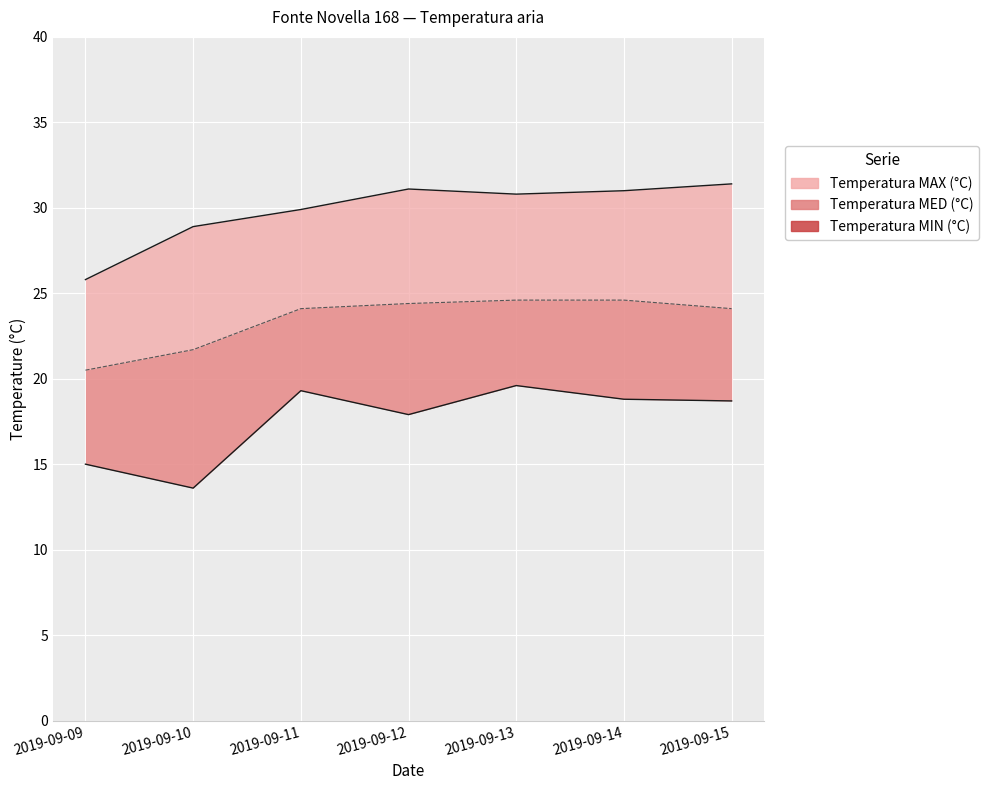

True or false: Temperatura MAX (°C) and Temperatura MED (°C) intersect in this chart.

False